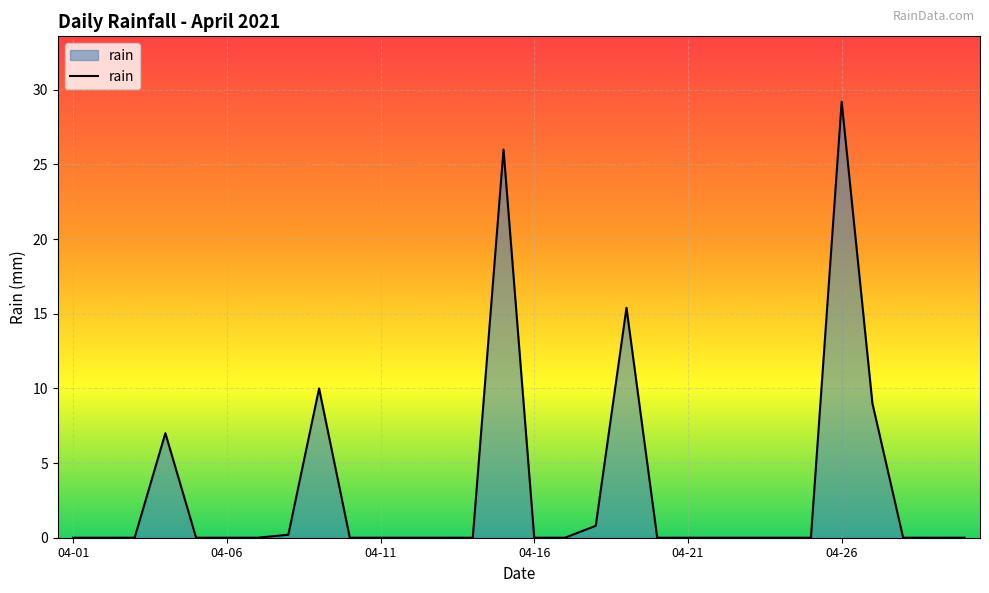

What is the greatest value displayed?

29.2